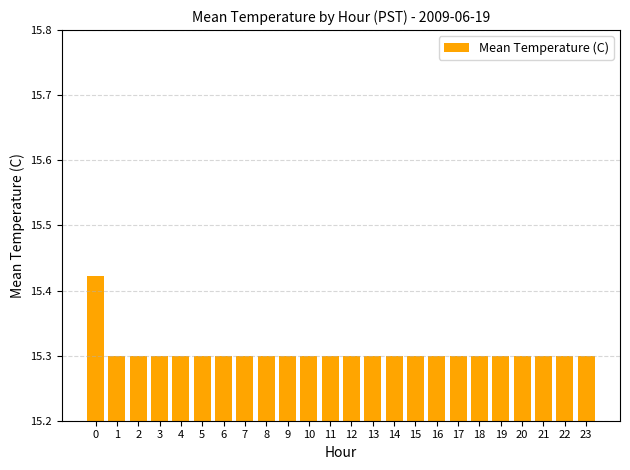

What is the value of the 19th bar from the left?

15.3